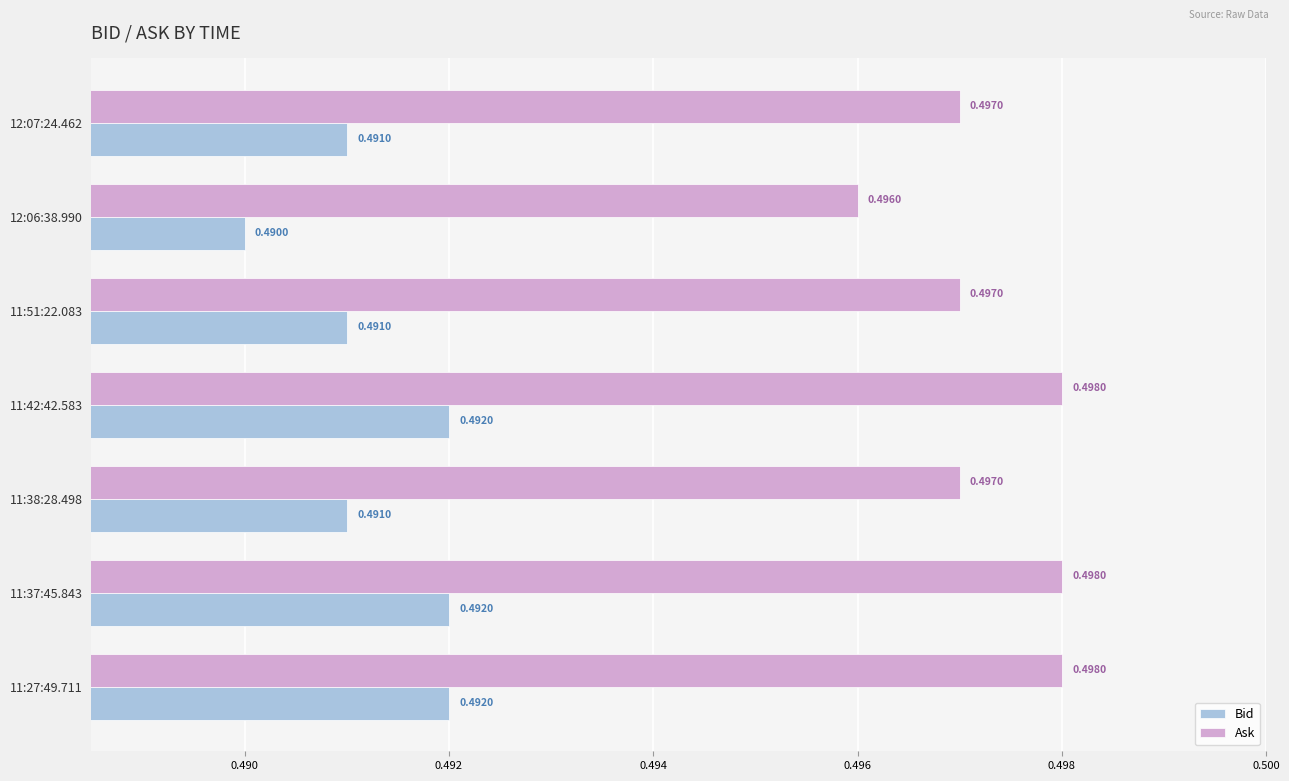

What is the total value across all series at 11:51:22.083?

1.0